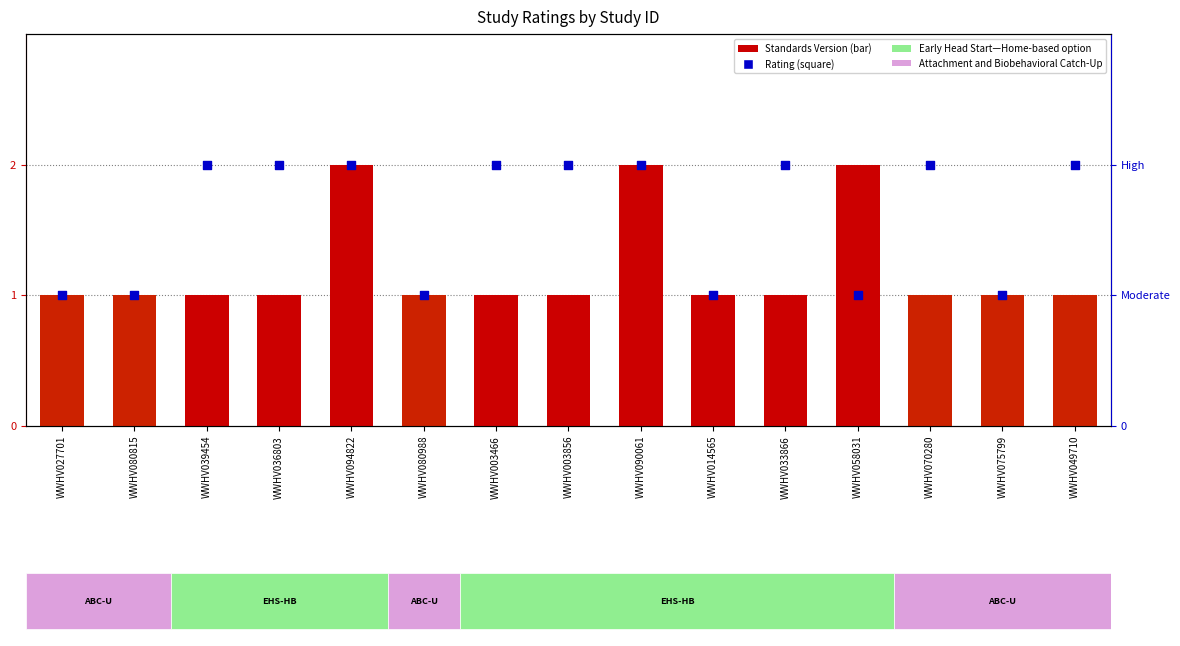

Which series reaches the maximum Y coordinate?

Standards Version